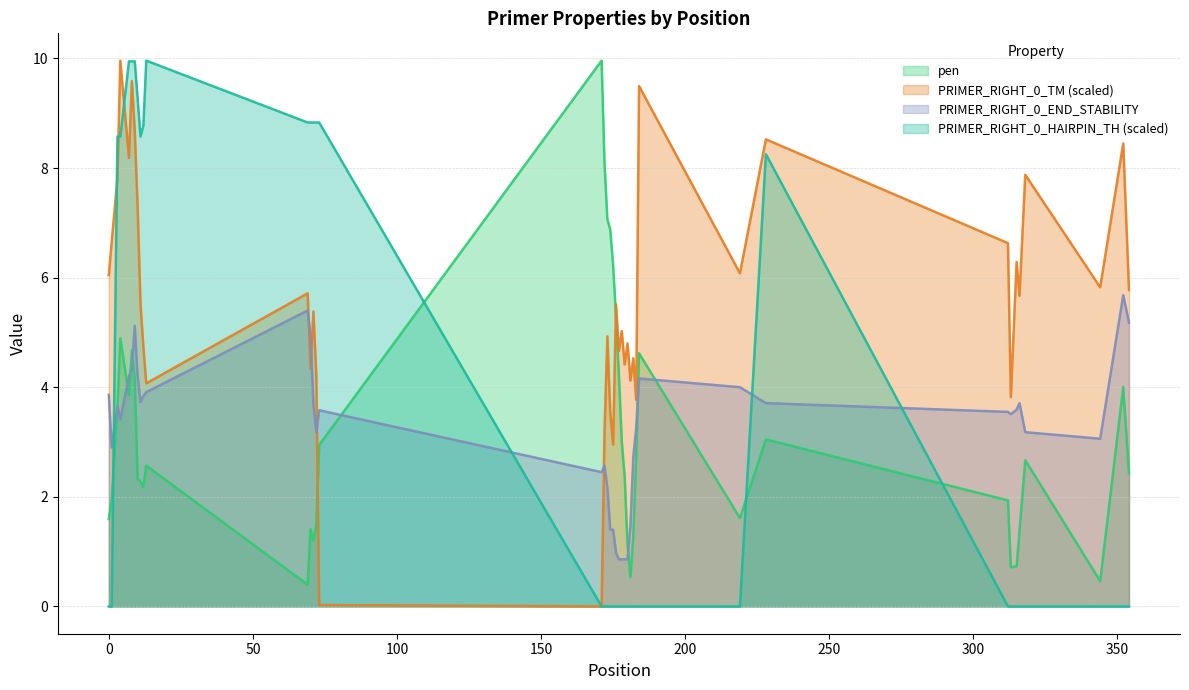

What is the difference between the pen values at 181 and 183?

2.2